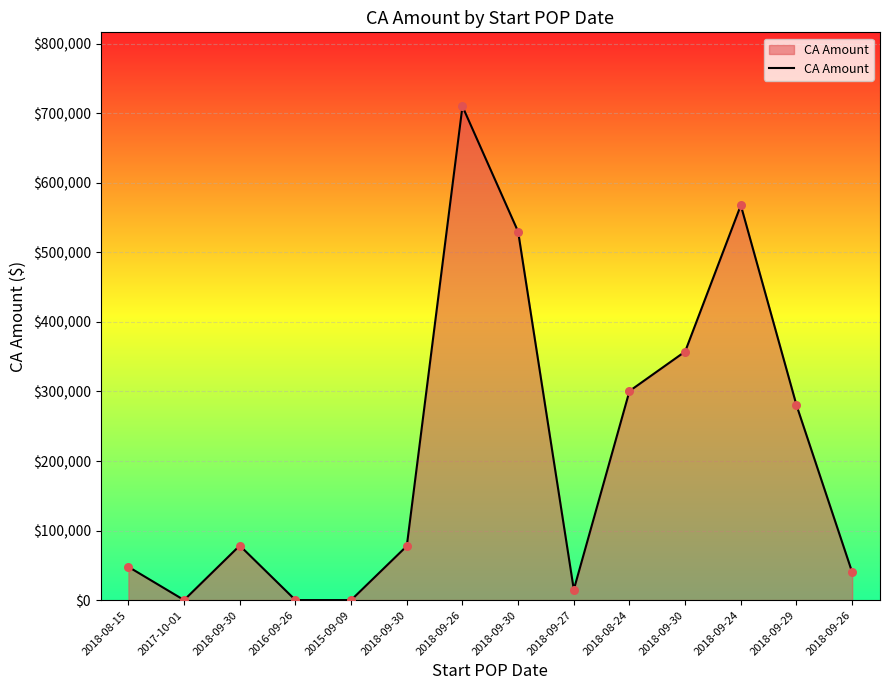

Between 2018-09-27 and 2018-09-30, which is larger?

2018-09-30